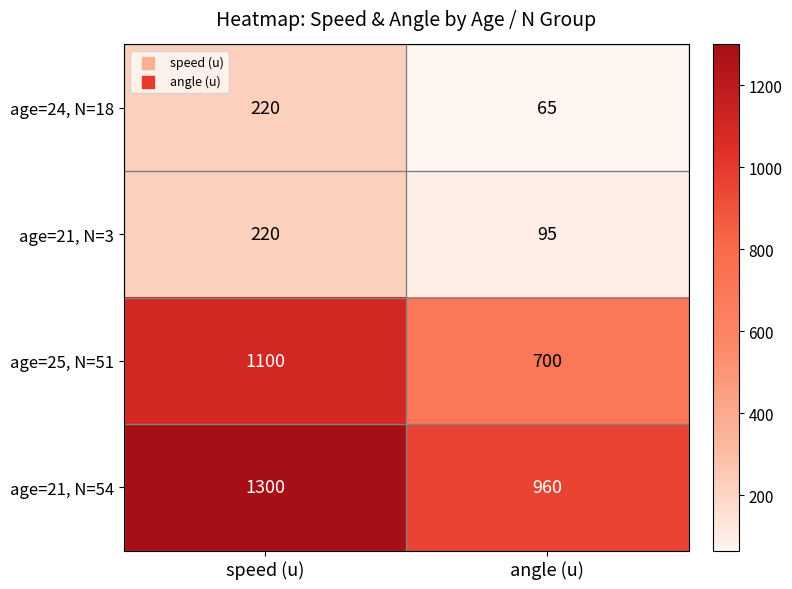

What is the difference between the age=25, N=51 values at speed (u) and angle (u)?

400